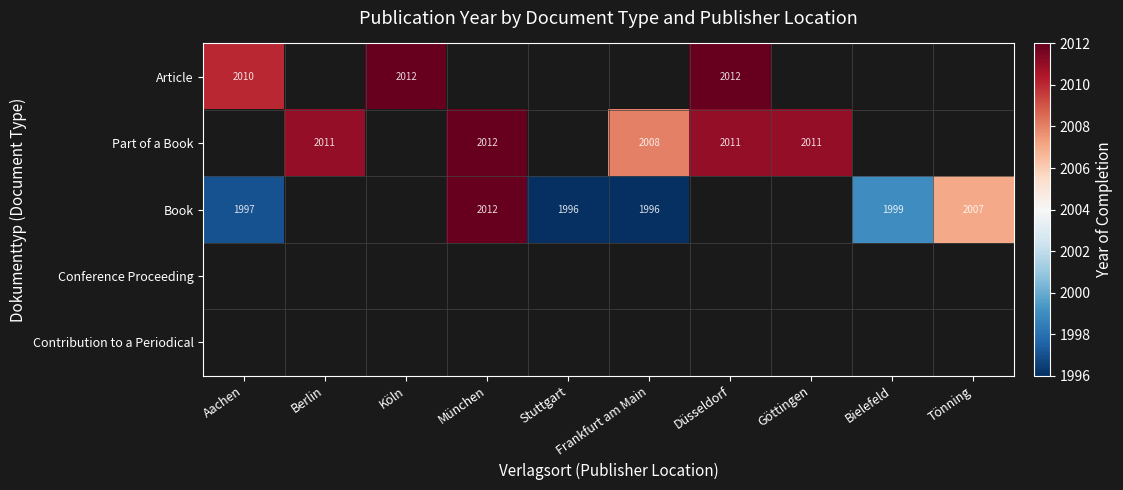

The Part of a Book series shows 2008 at Frankfurt am Main. True or false?

True